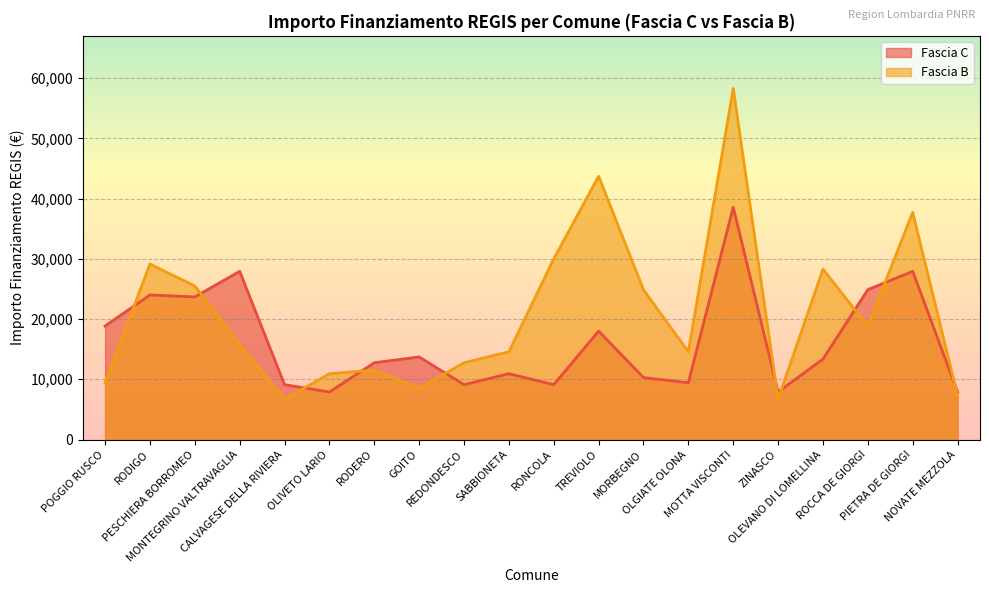

Rank the series by their average value, from lowest to highest.

Fascia C, Fascia B